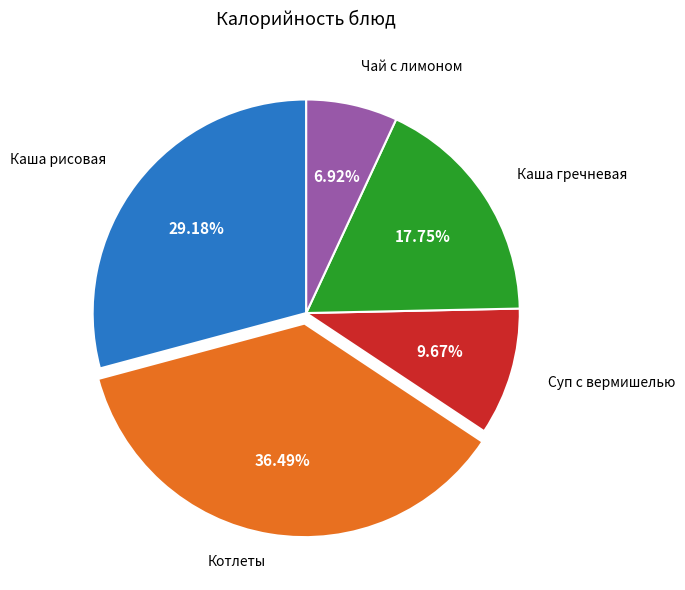

Is there a majority slice in this chart?

No